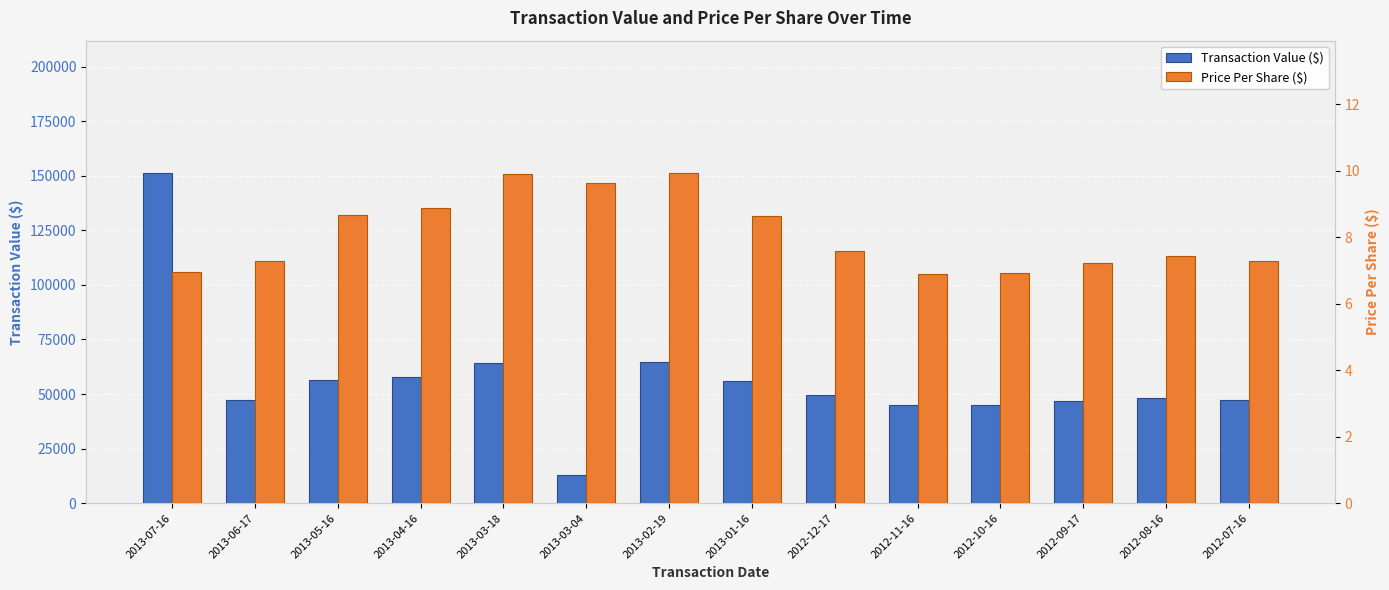

What are all the series names shown in the legend?

Transaction Value ($), Price Per Share ($)